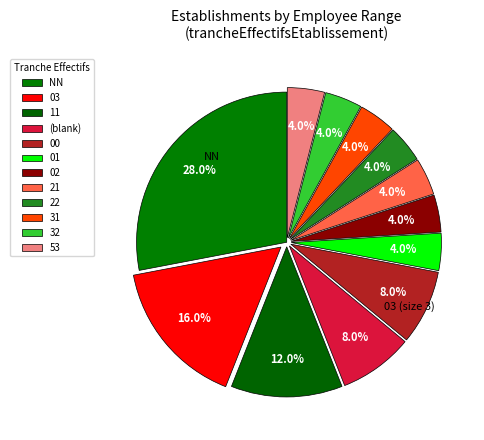

How many slices are in this pie chart?

12